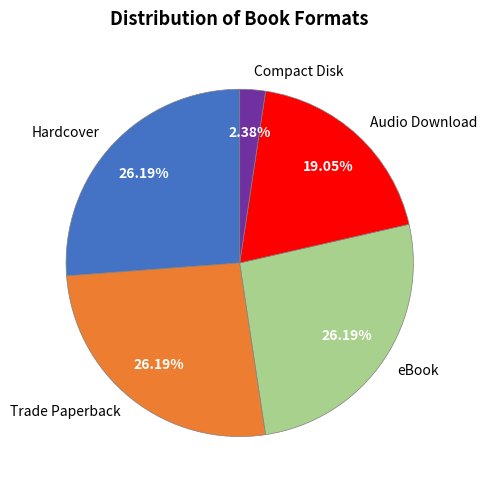

What is the smallest slice in the pie chart?

Compact Disk